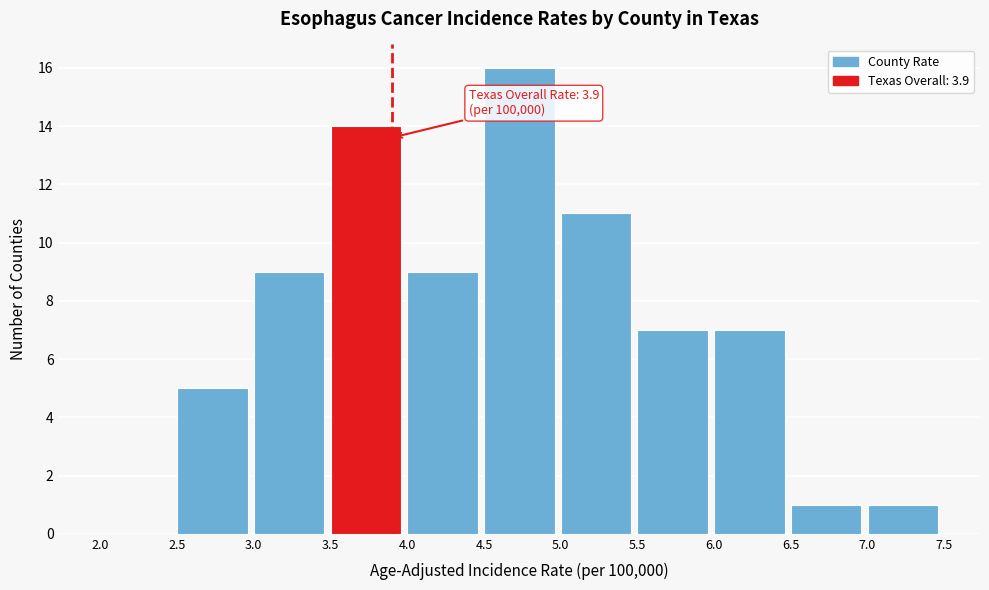

Which range on the x-axis has the tallest bar?

4.5 to 5.0